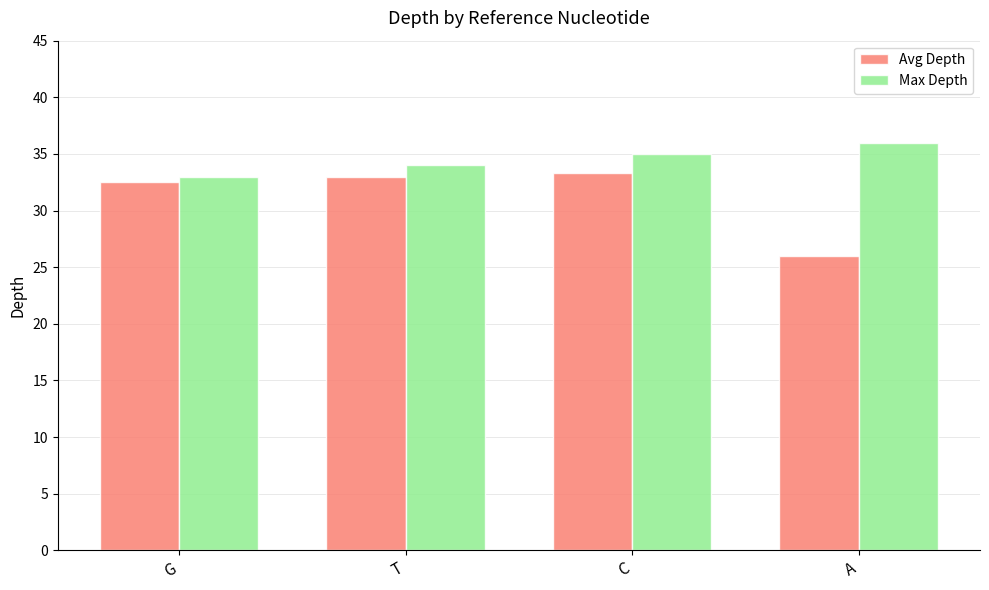

Reading right to left, transcribe all the data shown in this chart.

Avg Depth: 26.0	33.3	33.0	32.5
Max Depth: 36.0	35.0	34.0	33.0